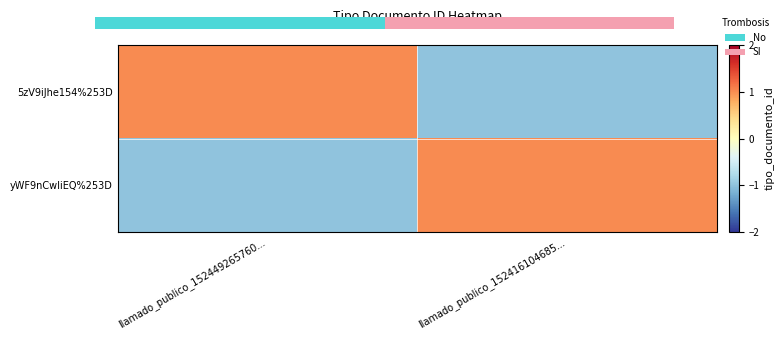

How many distinct data groups are displayed?

2